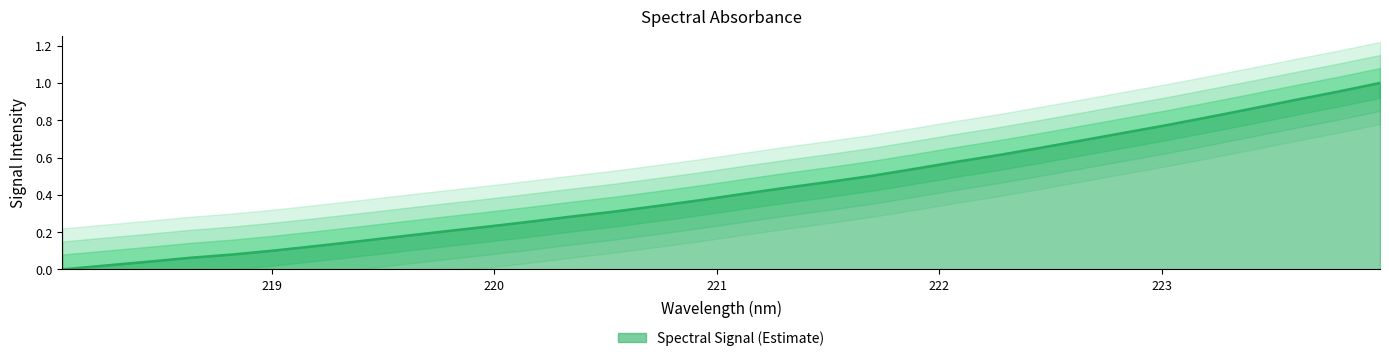

Does the chart display data point markers on the line(s)?

No